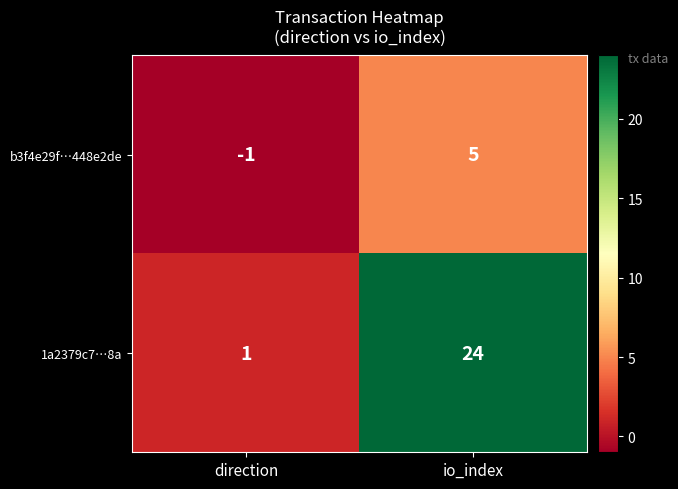

Rank the series by their average value, from highest to lowest.

1a2379c7…8a, b3f4e29f…448e2de